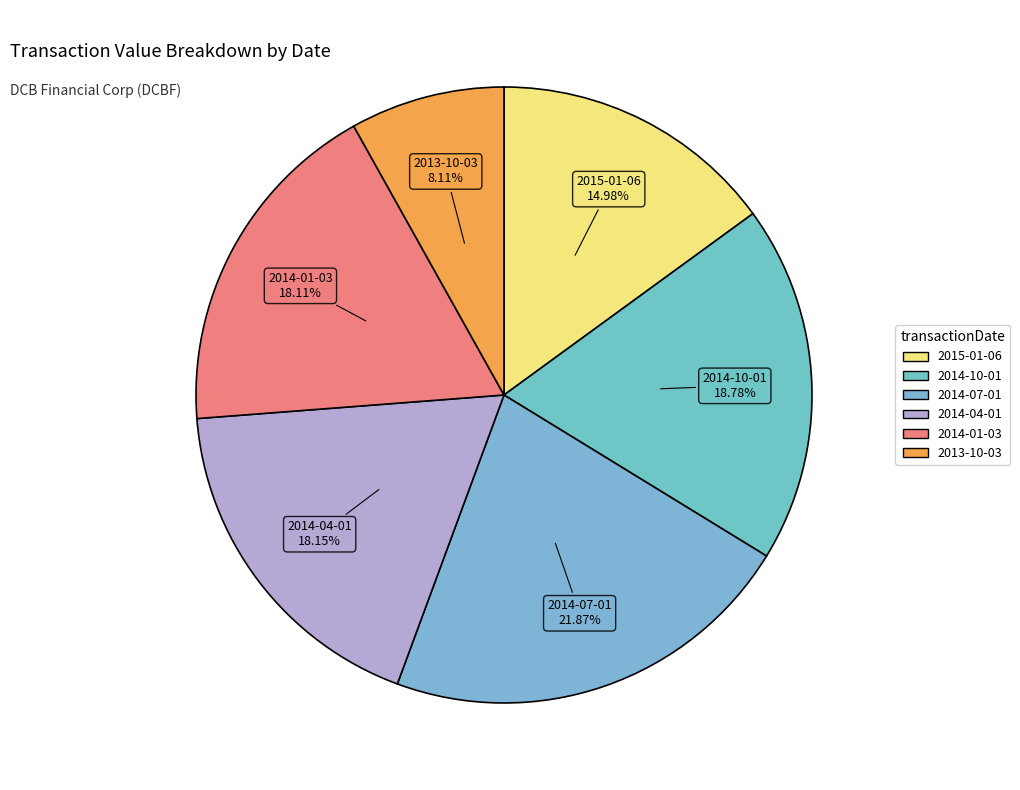

Do 2014-10-01 and 2015-01-06 together represent more than half of the pie?

No